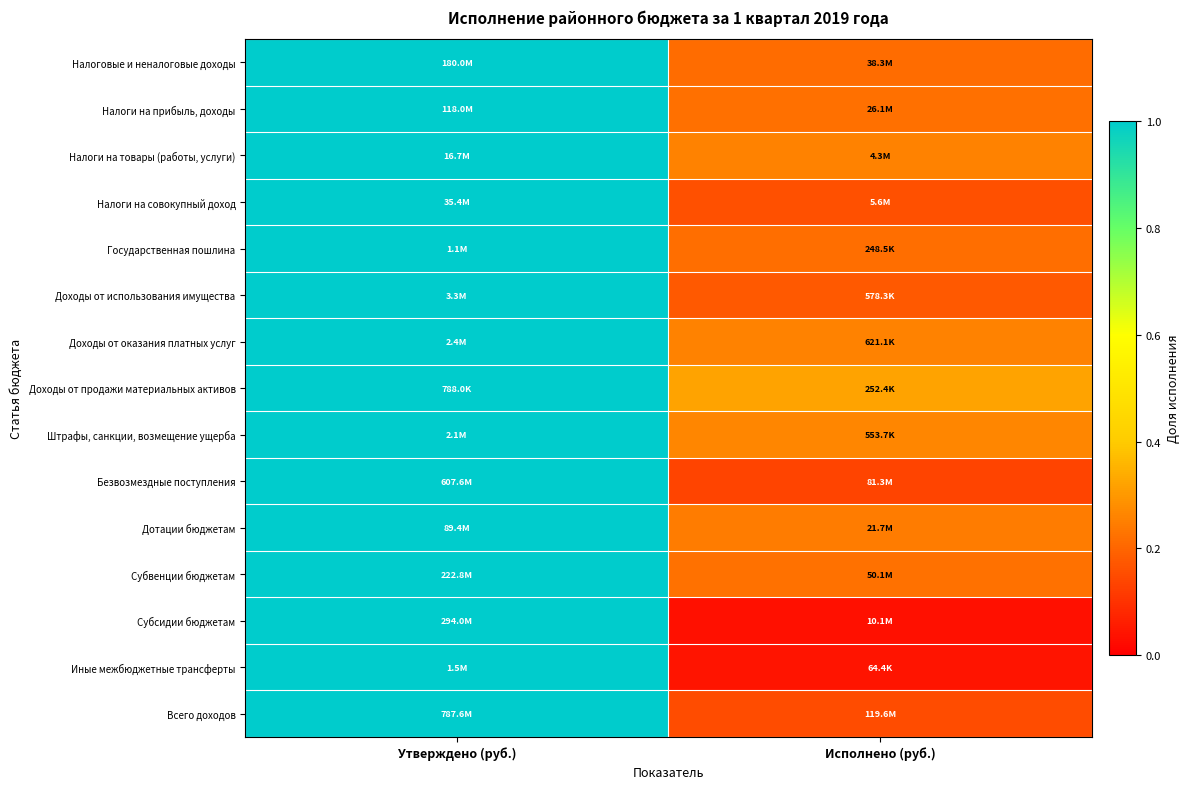

What is the total value across all series at Исполнено (руб.)?

2.9